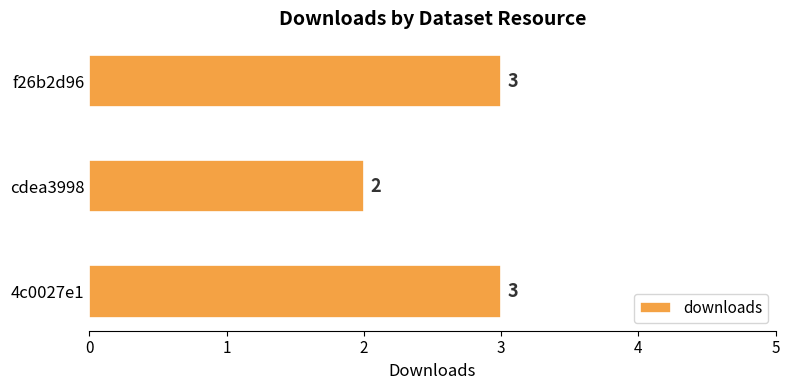

Which category has the lowest value across all series?

cdea3998